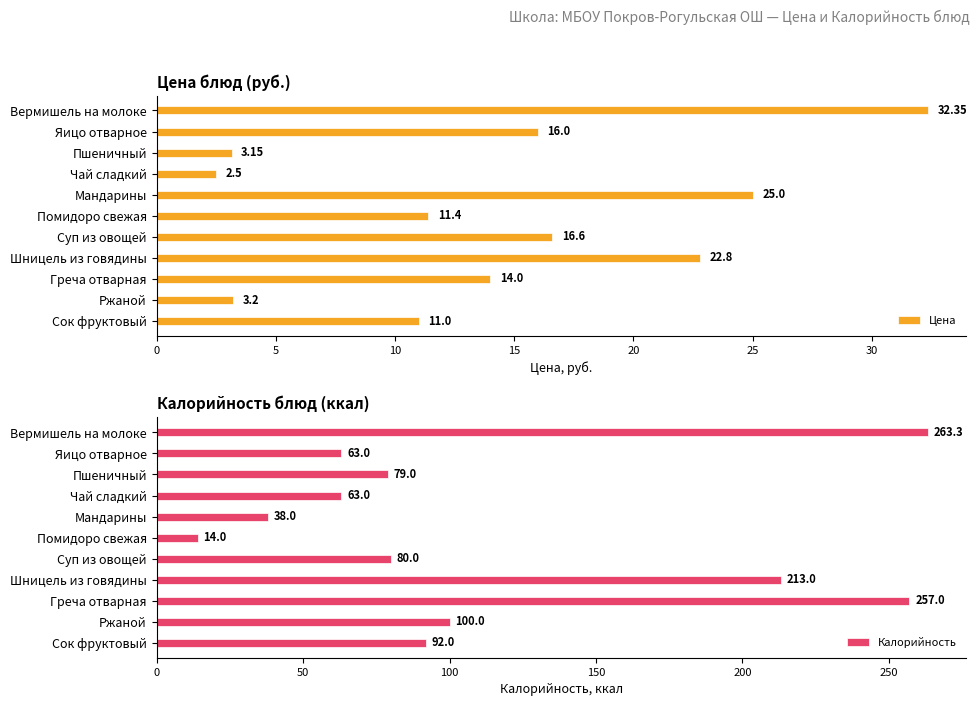

What is the sum of the Калорийность values at Помидоро свежая and Сок фруктовый?

106.0